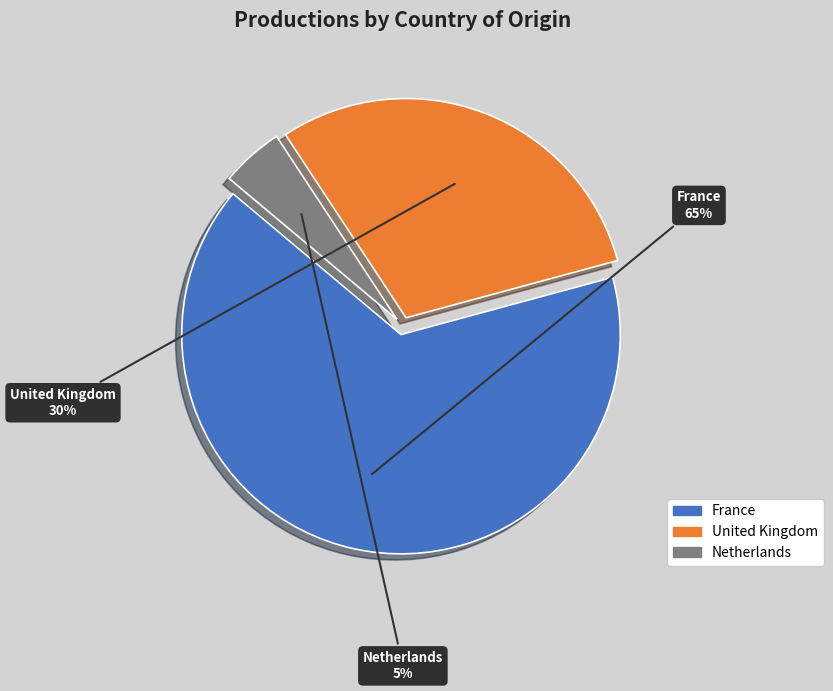

True or false: France accounts for 36% of the total.

False